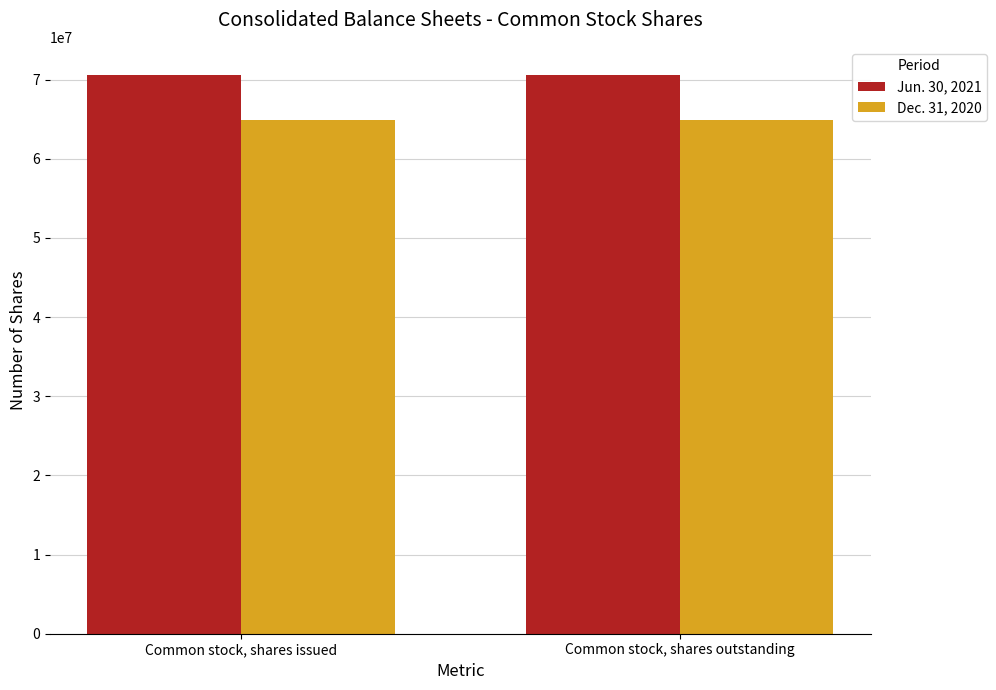

What is the spread (max minus min) of values at Common stock, shares outstanding?

5768512